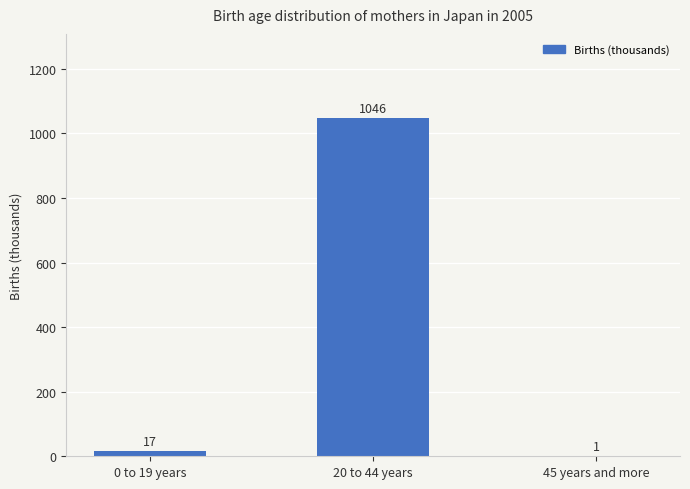

Rank the categories by value from highest to lowest.

20 to 44 years, 0 to 19 years, 45 years and more